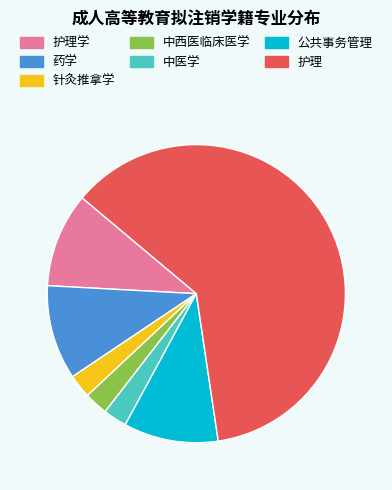

The 护理 slice represents 47% of the pie. True or false?

False